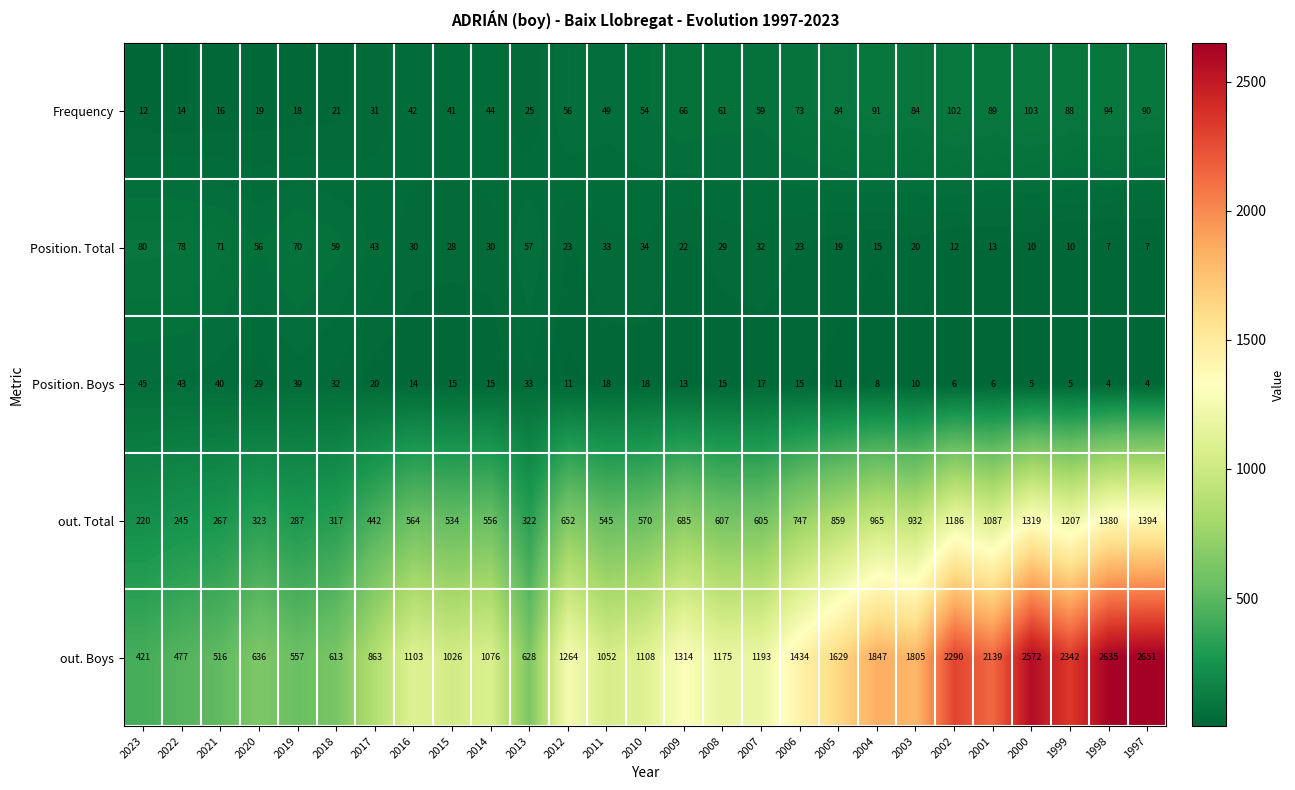

Rank the series at 2021 from lowest to highest value.

Frequency, Position. Boys, Position. Total, out. Total, out. Boys